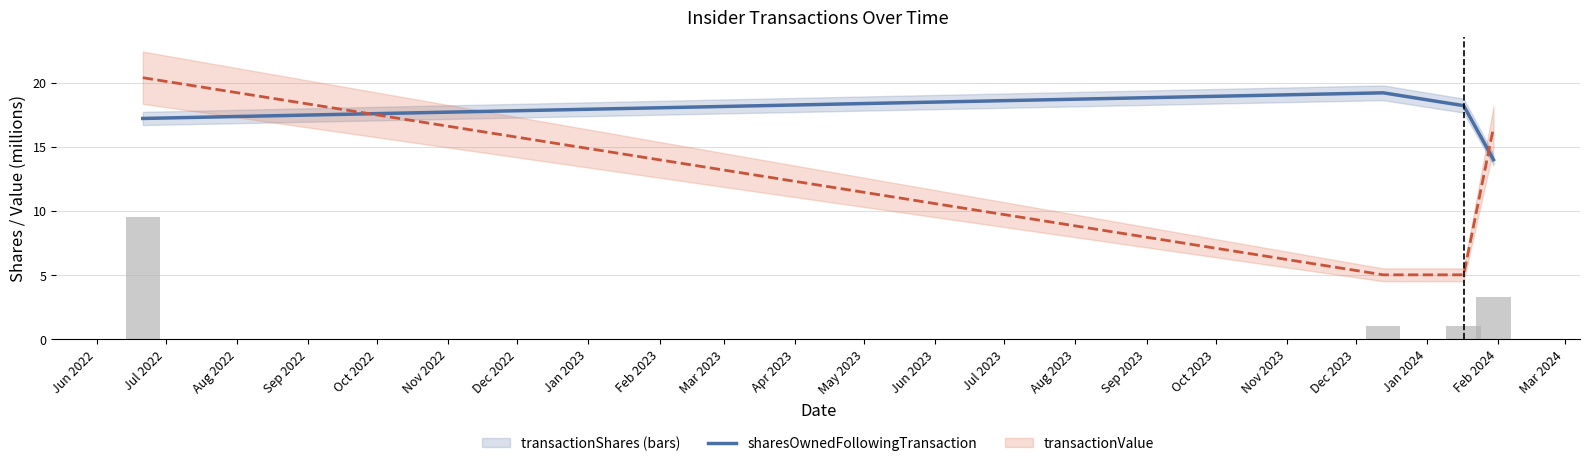

True or false: the data shows 9.5 at Jun 2022.

True